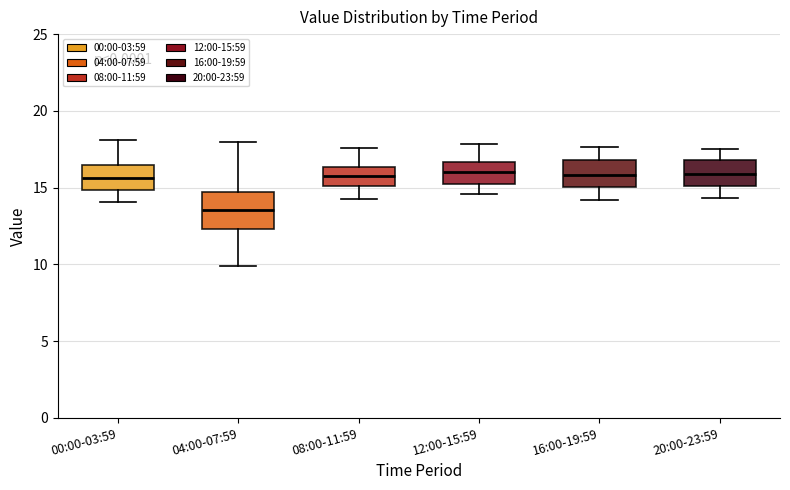

Reading left to right, transcribe this box plot: for each box, give where its median line is, the range the box spans, and where its two whiskers end, as read against the y-axis. The values are not printed on the chart, so give them approximately, as read against the axis.

00:00-03:59: median 15.5, box 15.0 to 16.5, whiskers 14.0 to 18.0
04:00-07:59: median 13.5, box 12.5 to 14.5, whiskers 10.0 to 18.0
08:00-11:59: median 16.0, box 15.0 to 16.5, whiskers 14.0 to 17.5
12:00-15:59: median 16.0, box 15.5 to 16.5, whiskers 14.5 to 18.0
16:00-19:59: median 16.0, box 15.0 to 17.0, whiskers 14.0 to 17.5
20:00-23:59: median 16.0, box 15.0 to 17.0, whiskers 14.5 to 17.5